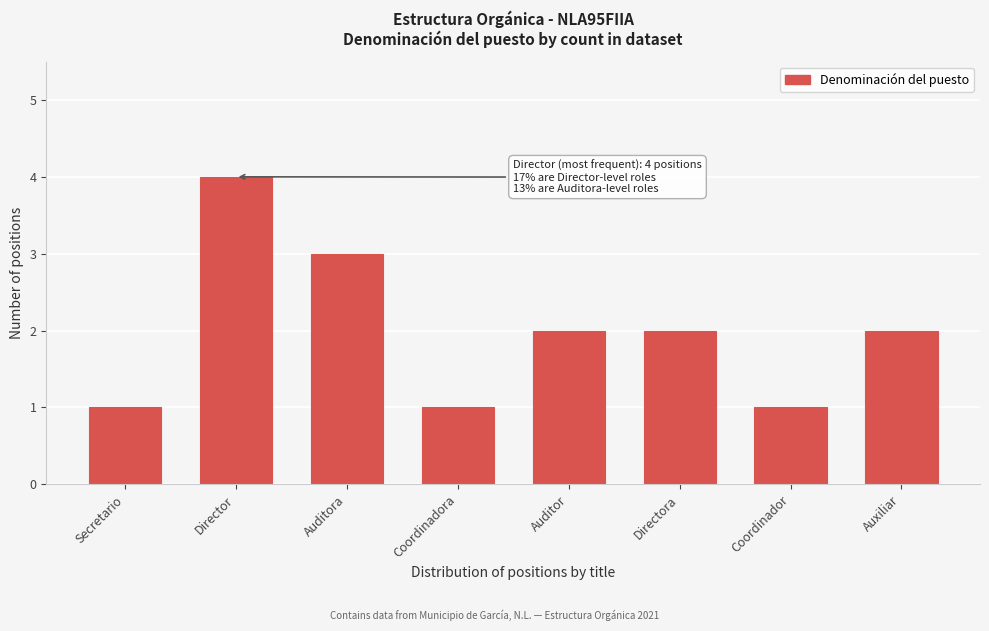

Reading right to left, list all the values displayed in this chart.

Auxiliar=2	Coordinador=1	Directora=2	Auditor=2	Coordinadora=1	Auditora=3	Director=4	Secretario=1